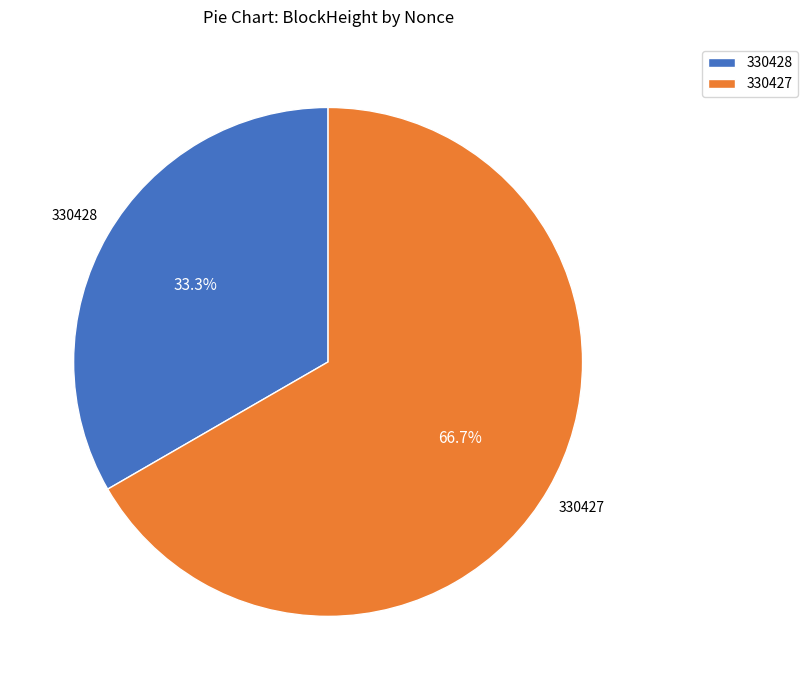

Approximately how many times larger is the value at 330427 compared to 330428?

2.0